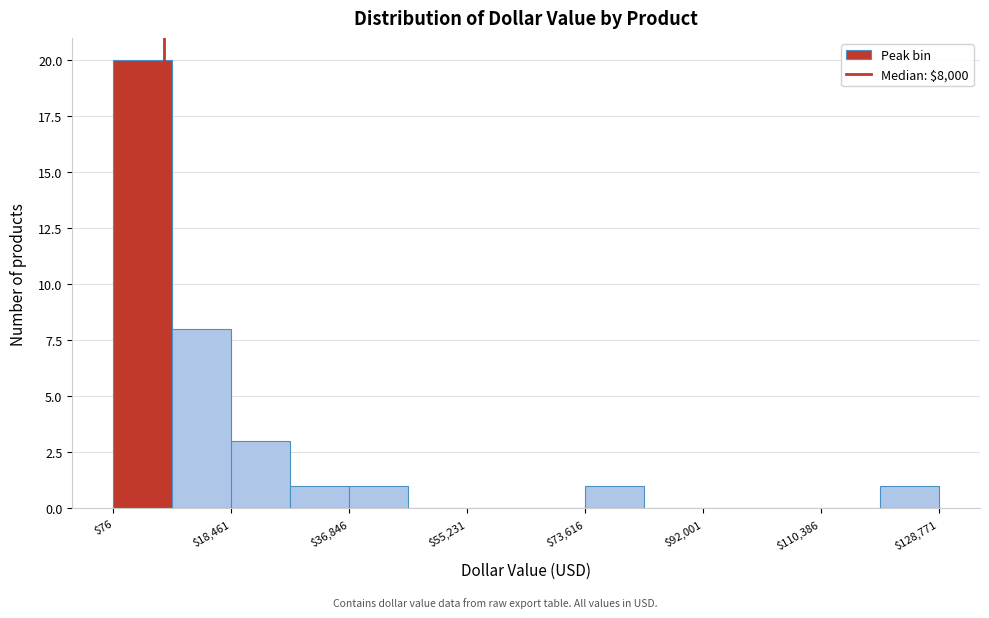

Over which range of the x-axis is the bar tallest?

0 to 10000